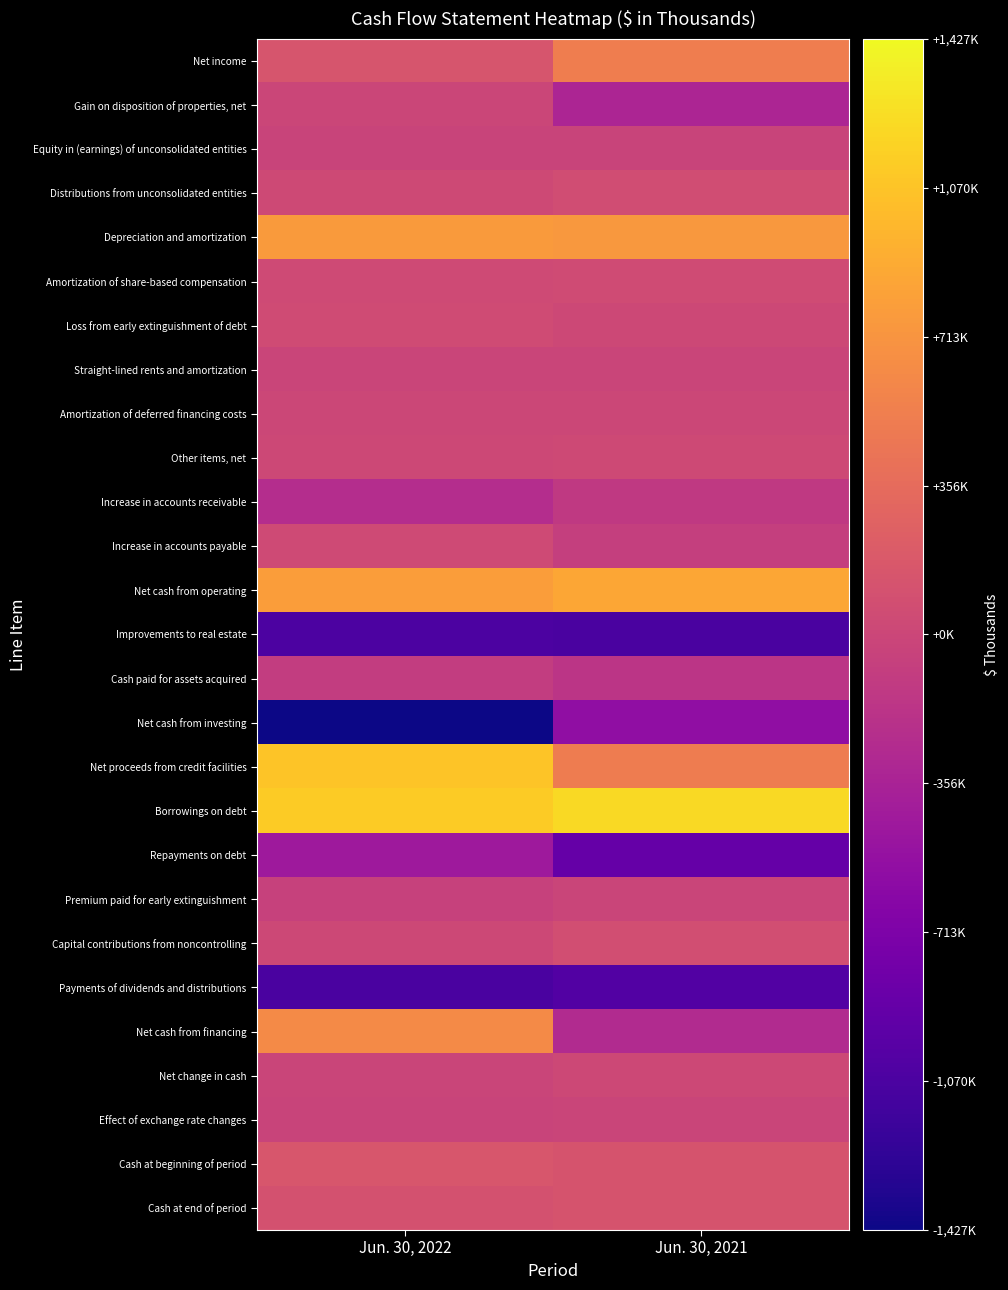

What is the total value across all series at Jun. 30, 2022?

0.3